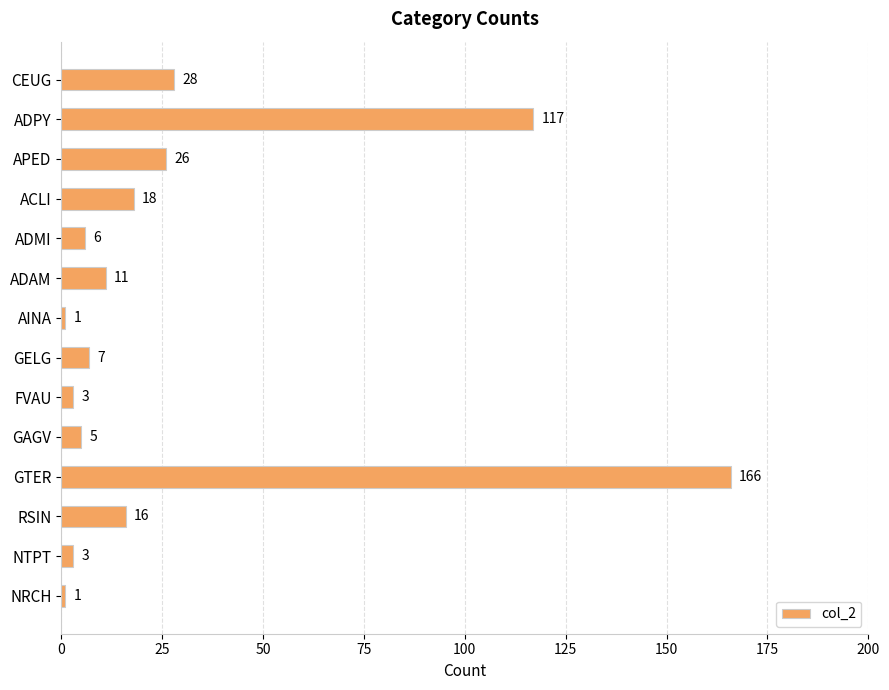

Reading top to bottom, what are all the values shown in this chart?

28	117	26	18	6	11	1	7	3	5	166	16	3	1